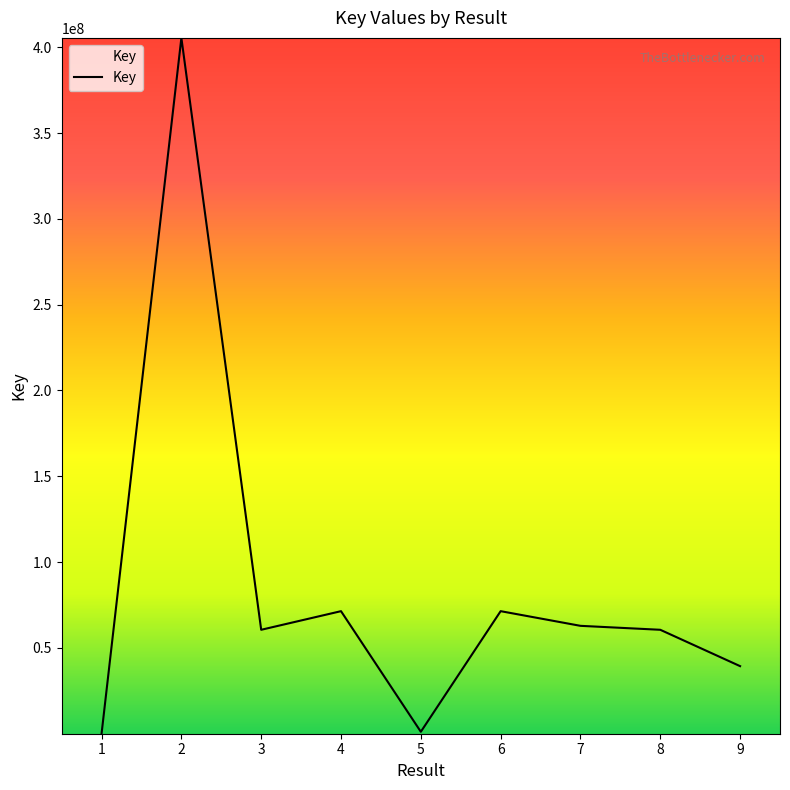

What is the maximum value shown in the chart?

405455983